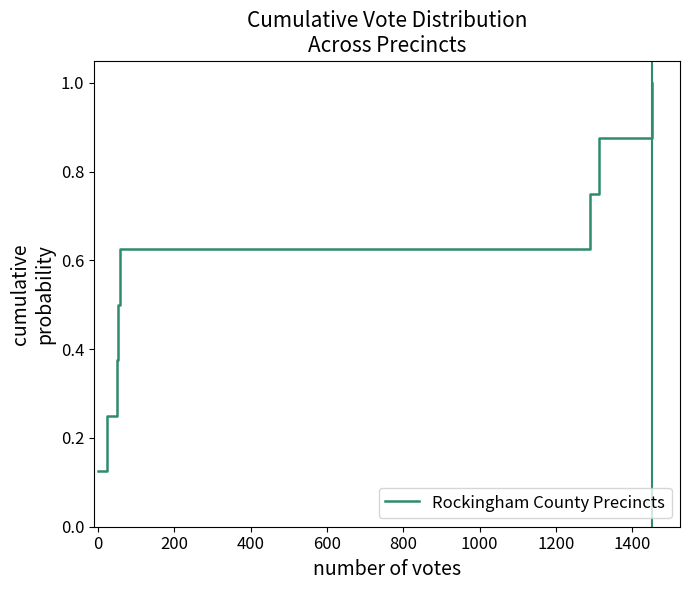

What is the sum of all values?

4.5